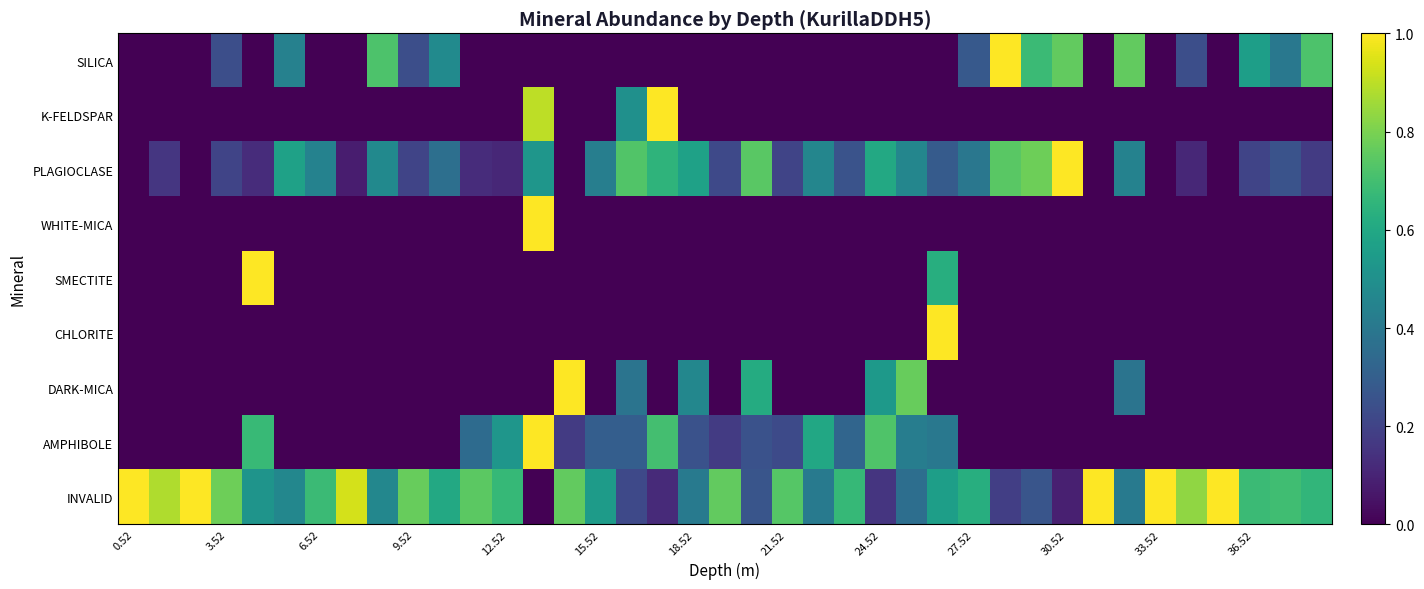

Reading left to right, list all the values displayed in this chart.

SILICA: 0.0	0.0	0.0	0.2	0.0	0.4	0.0	0.0	0.7	0.2	0.5	0.0	0.0	0.0	0.0	0.0	0.0	0.0	0.0	0.0	0.0	0.0	0.0	0.0	0.0	0.0	0.0	0.3	1.0	0.7	0.8	0.0	0.8	0.0	0.2	0.0	0.6	0.4	0.7
K-FELDSPAR: 0.0	0.0	0.0	0.0	0.0	0.0	0.0	0.0	0.0	0.0	0.0	0.0	0.0	0.9	0.0	0.0	0.5	1.0	0.0	0.0	0.0	0.0	0.0	0.0	0.0	0.0	0.0	0.0	0.0	0.0	0.0	0.0	0.0	0.0	0.0	0.0	0.0	0.0	0.0
PLAGIOCLASE: 0.0	0.2	0.0	0.2	0.1	0.6	0.4	0.1	0.5	0.2	0.4	0.1	0.1	0.5	0.0	0.4	0.7	0.7	0.6	0.2	0.7	0.2	0.5	0.3	0.6	0.5	0.3	0.4	0.7	0.8	1.0	0.0	0.4	0.0	0.1	0.0	0.2	0.3	0.2
WHITE-MICA: 0.0	0.0	0.0	0.0	0.0	0.0	0.0	0.0	0.0	0.0	0.0	0.0	0.0	1.0	0.0	0.0	0.0	0.0	0.0	0.0	0.0	0.0	0.0	0.0	0.0	0.0	0.0	0.0	0.0	0.0	0.0	0.0	0.0	0.0	0.0	0.0	0.0	0.0	0.0
SMECTITE: 0.0	0.0	0.0	0.0	1.0	0.0	0.0	0.0	0.0	0.0	0.0	0.0	0.0	0.0	0.0	0.0	0.0	0.0	0.0	0.0	0.0	0.0	0.0	0.0	0.0	0.0	0.6	0.0	0.0	0.0	0.0	0.0	0.0	0.0	0.0	0.0	0.0	0.0	0.0
CHLORITE: 0.0	0.0	0.0	0.0	0.0	0.0	0.0	0.0	0.0	0.0	0.0	0.0	0.0	0.0	0.0	0.0	0.0	0.0	0.0	0.0	0.0	0.0	0.0	0.0	0.0	0.0	1.0	0.0	0.0	0.0	0.0	0.0	0.0	0.0	0.0	0.0	0.0	0.0	0.0
DARK-MICA: 0.0	0.0	0.0	0.0	0.0	0.0	0.0	0.0	0.0	0.0	0.0	0.0	0.0	0.0	1.0	0.0	0.4	0.0	0.5	0.0	0.6	0.0	0.0	0.0	0.5	0.8	0.0	0.0	0.0	0.0	0.0	0.0	0.4	0.0	0.0	0.0	0.0	0.0	0.0
AMPHIBOLE: 0.0	0.0	0.0	0.0	0.7	0.0	0.0	0.0	0.0	0.0	0.0	0.3	0.5	1.0	0.2	0.3	0.3	0.7	0.2	0.2	0.2	0.2	0.6	0.3	0.7	0.4	0.4	0.0	0.0	0.0	0.0	0.0	0.0	0.0	0.0	0.0	0.0	0.0	0.0
INVALID: 1.0	0.9	1.0	0.8	0.5	0.5	0.7	0.9	0.5	0.8	0.6	0.7	0.7	0.0	0.8	0.5	0.2	0.1	0.4	0.8	0.3	0.7	0.4	0.7	0.2	0.4	0.6	0.6	0.2	0.3	0.1	1.0	0.4	1.0	0.8	1.0	0.7	0.7	0.7